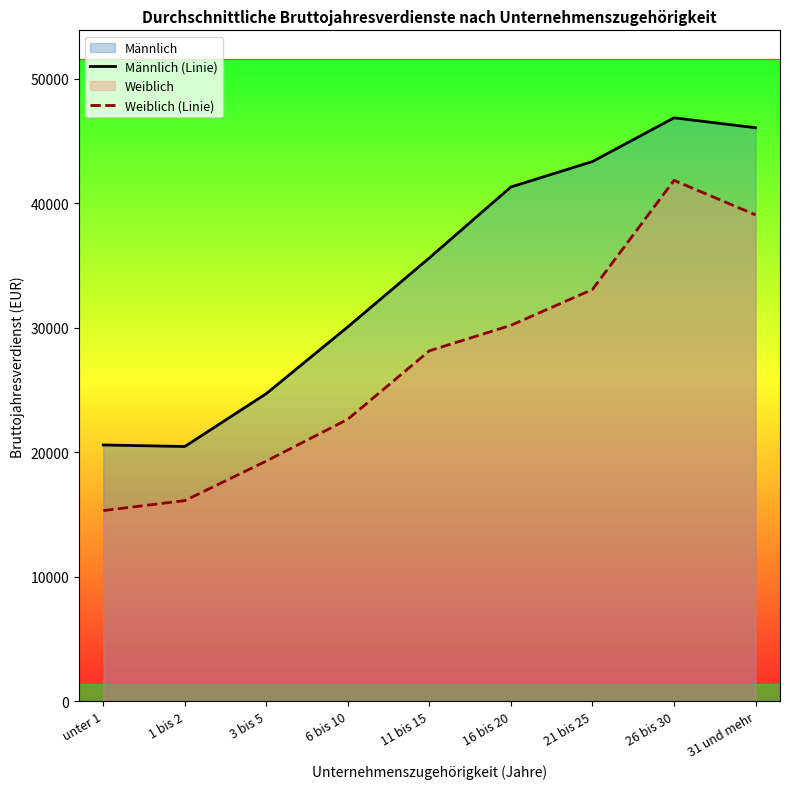

How many values in the Männlich (Linie) series are below 35621?

4